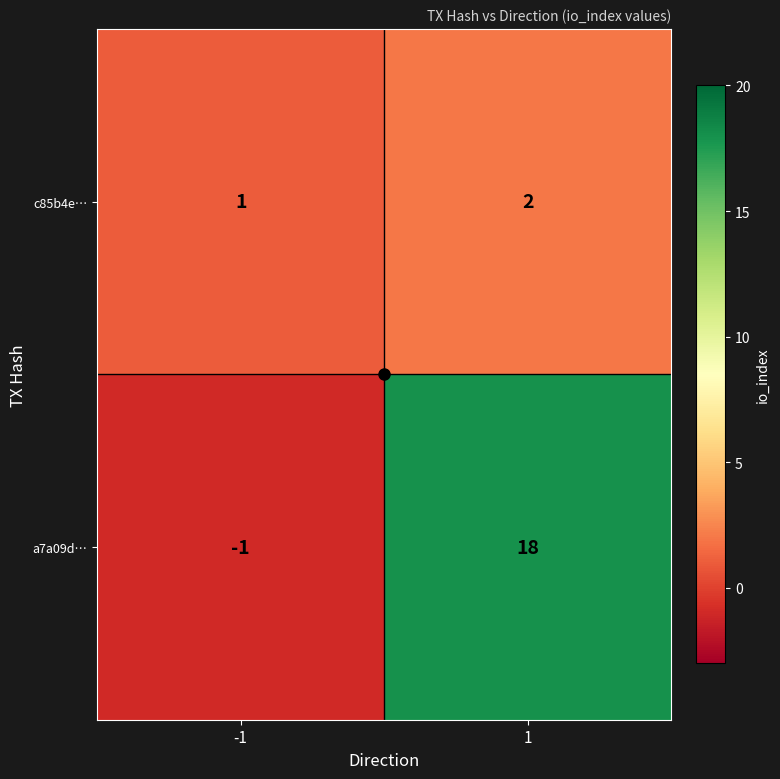

Is the value of c85b4e… at -1 greater than the value of a7a09d… at 1?

No